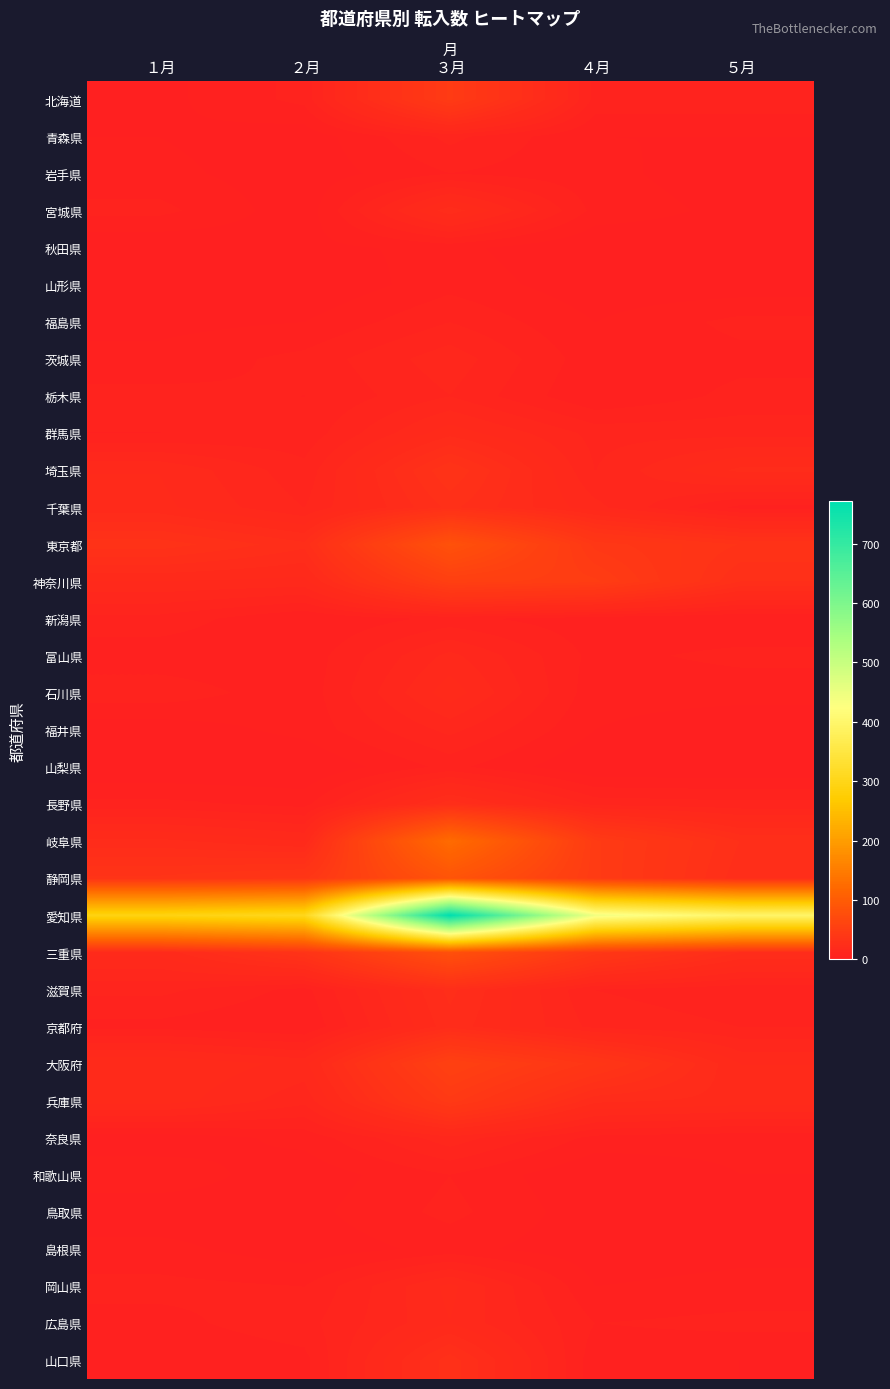

How many series are shown in this chart?

35